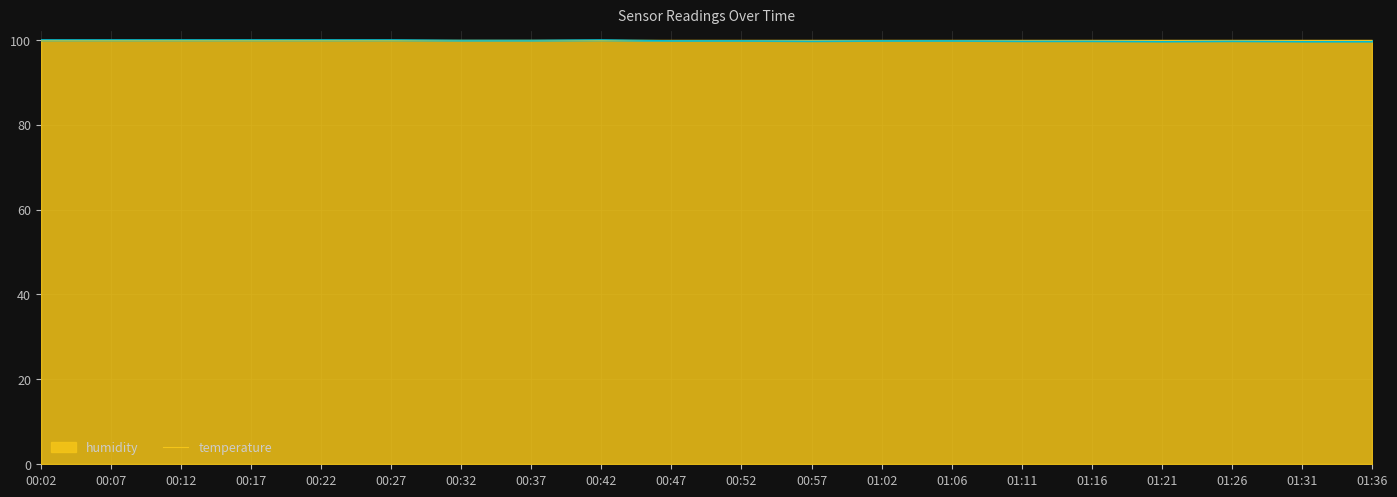

What is the difference between the values at 00:37 and 01:36?

0.3